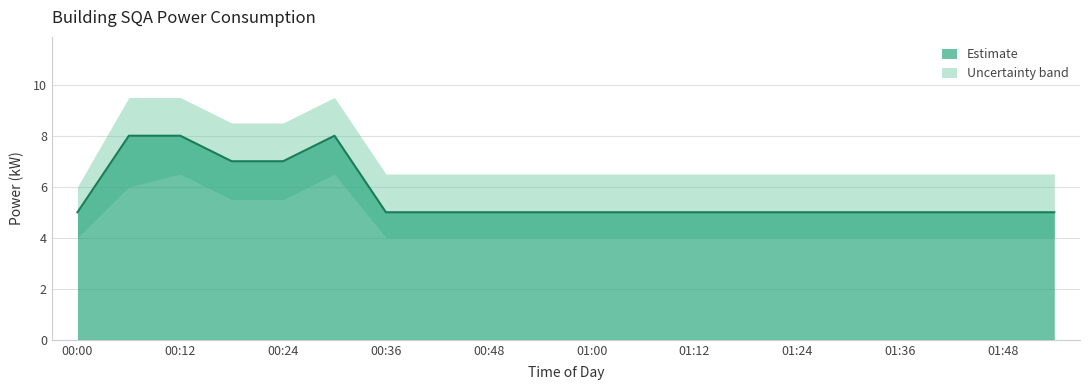

What is the ratio of the value at 00:24 to the value at 00:12?

0.9